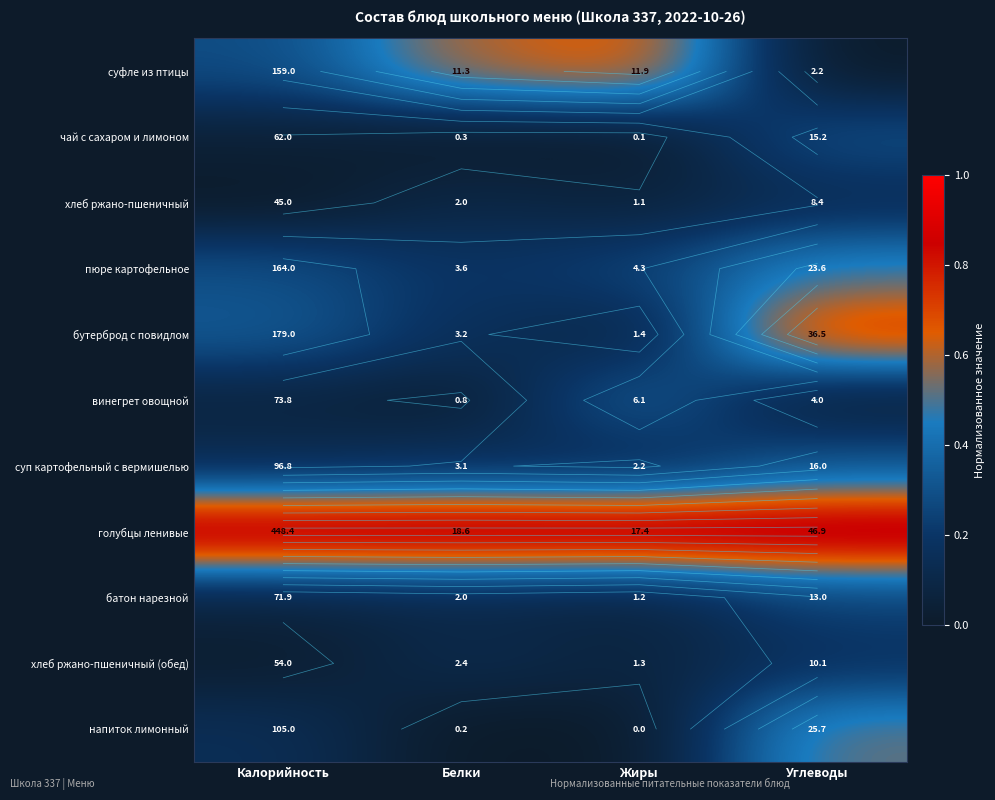

Between Жиры and Калорийность, which is larger?

Жиры